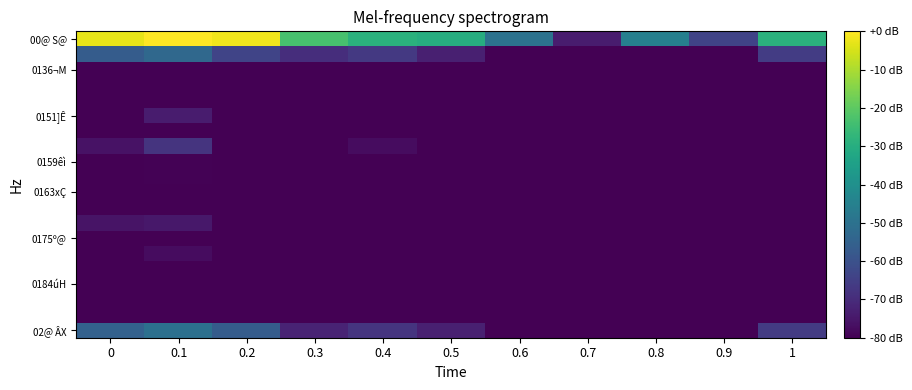

What is the spread (max minus min) of values at 0.1?

86.0